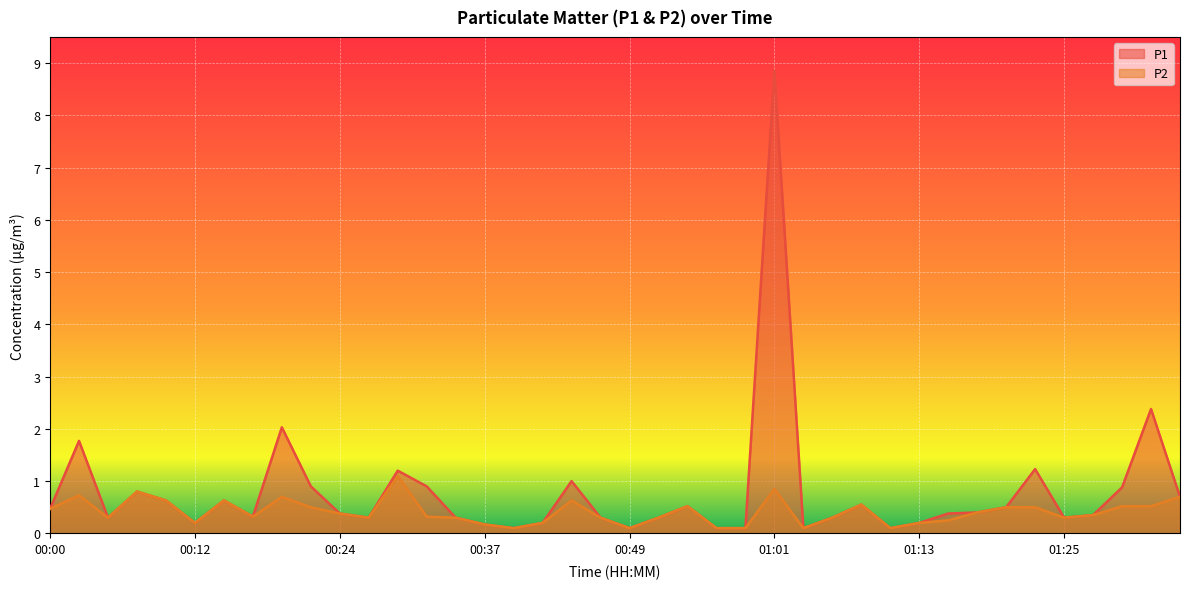

Is the value of P1 at 01:28 greater than the value of P2 at 00:39?

Yes